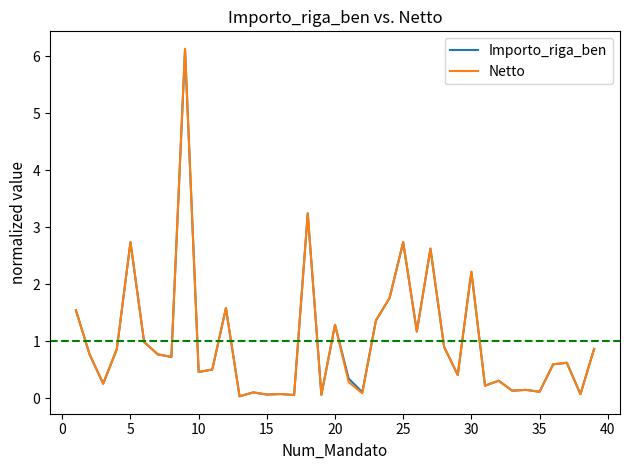

Which series has the largest range (max minus min)?

Netto